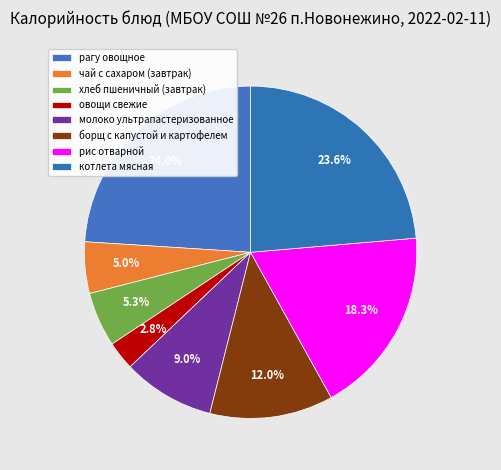

How many segments does this pie chart have?

8